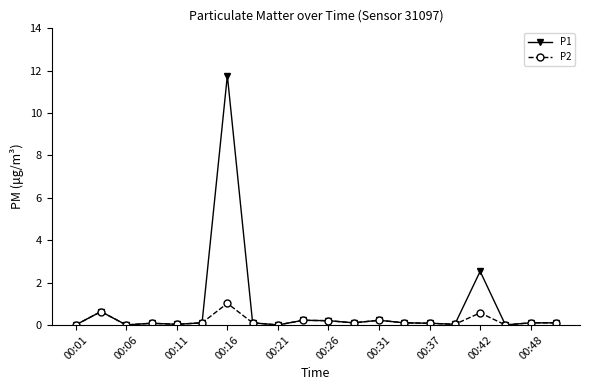

Which series has the largest range (max minus min)?

P1